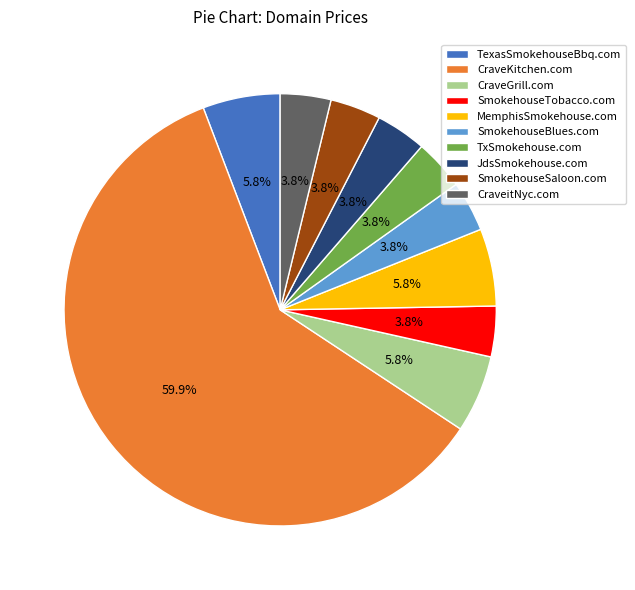

What is the majority slice?

CraveKitchen.com